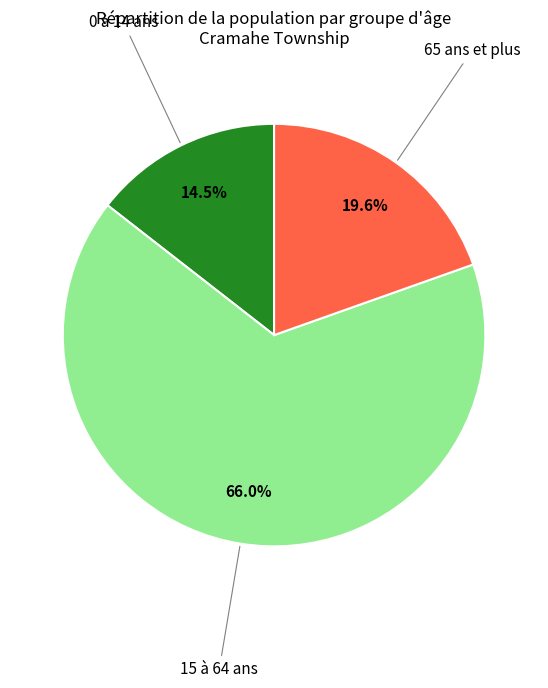

The 15 à 64 ans slice represents 58% of the pie. True or false?

False